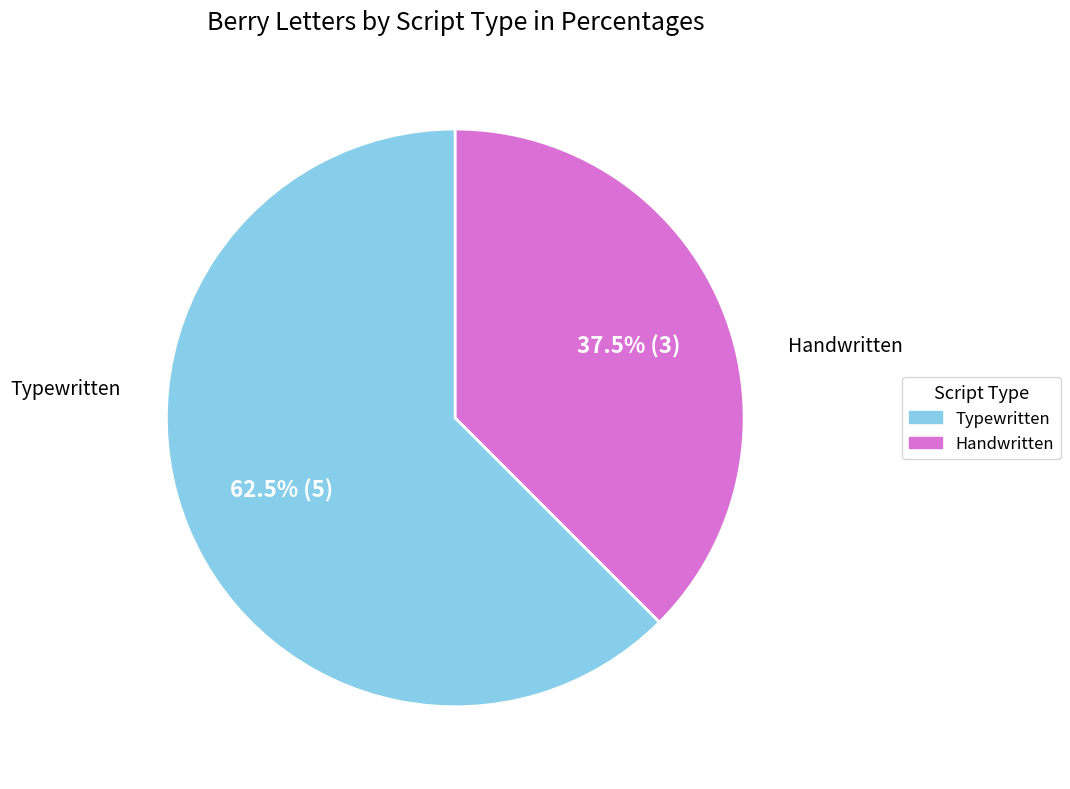

Is there any slice that represents more than half of the pie?

Yes